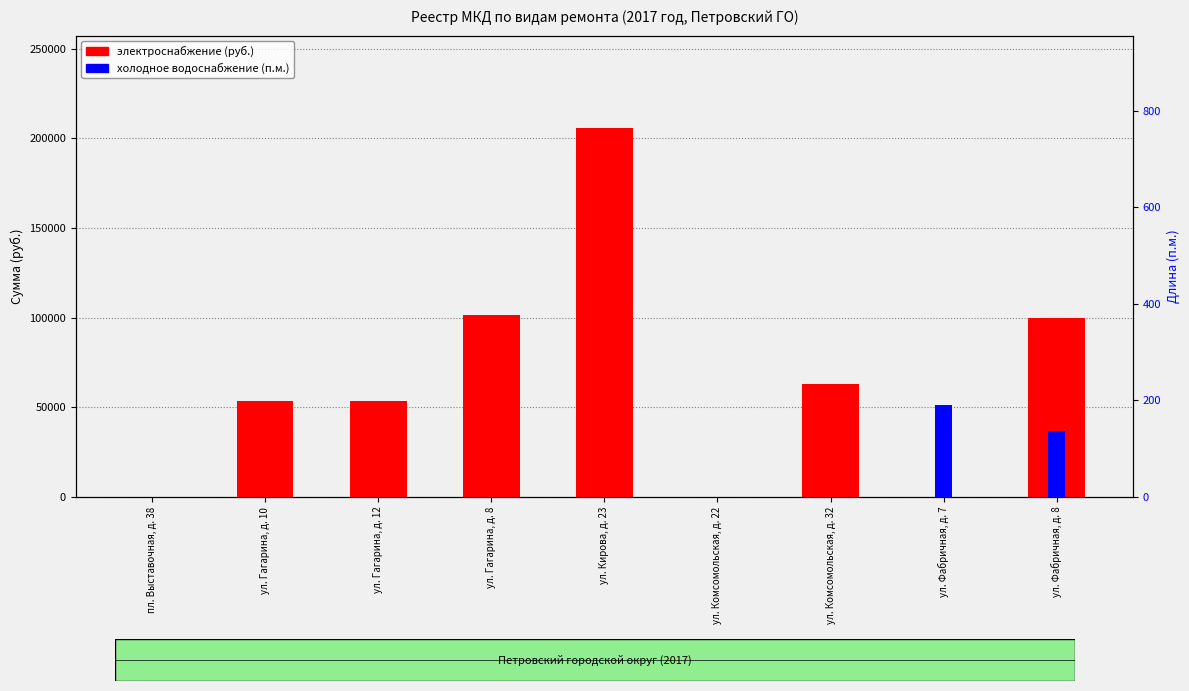

At how many categories does at least one series exceed 119155?

1